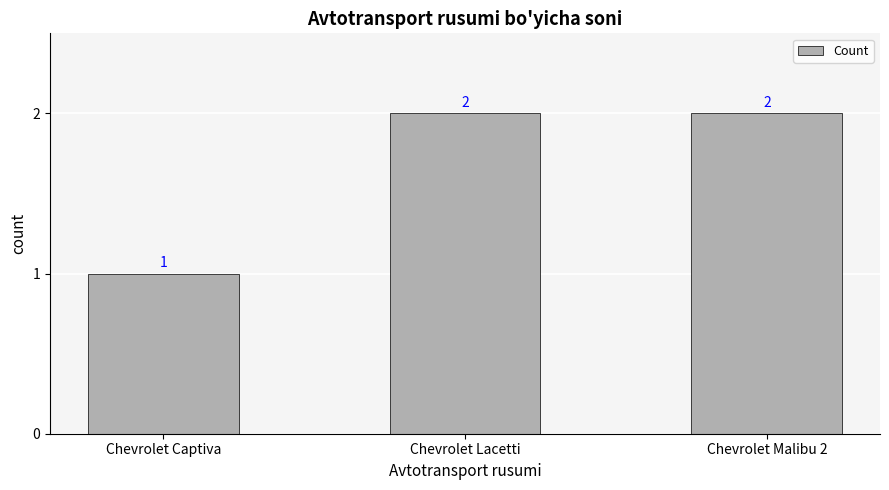

How many series are shown in this chart?

1